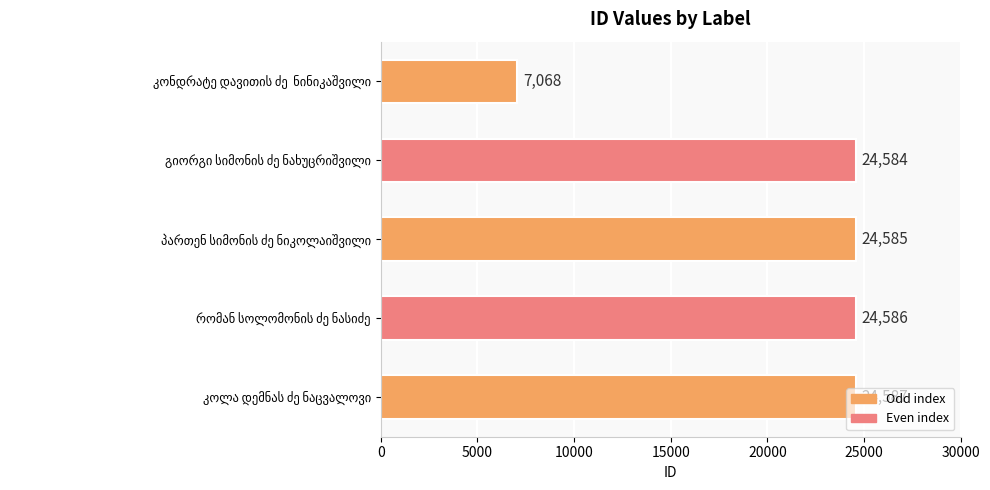

What is the greatest value displayed?

24587